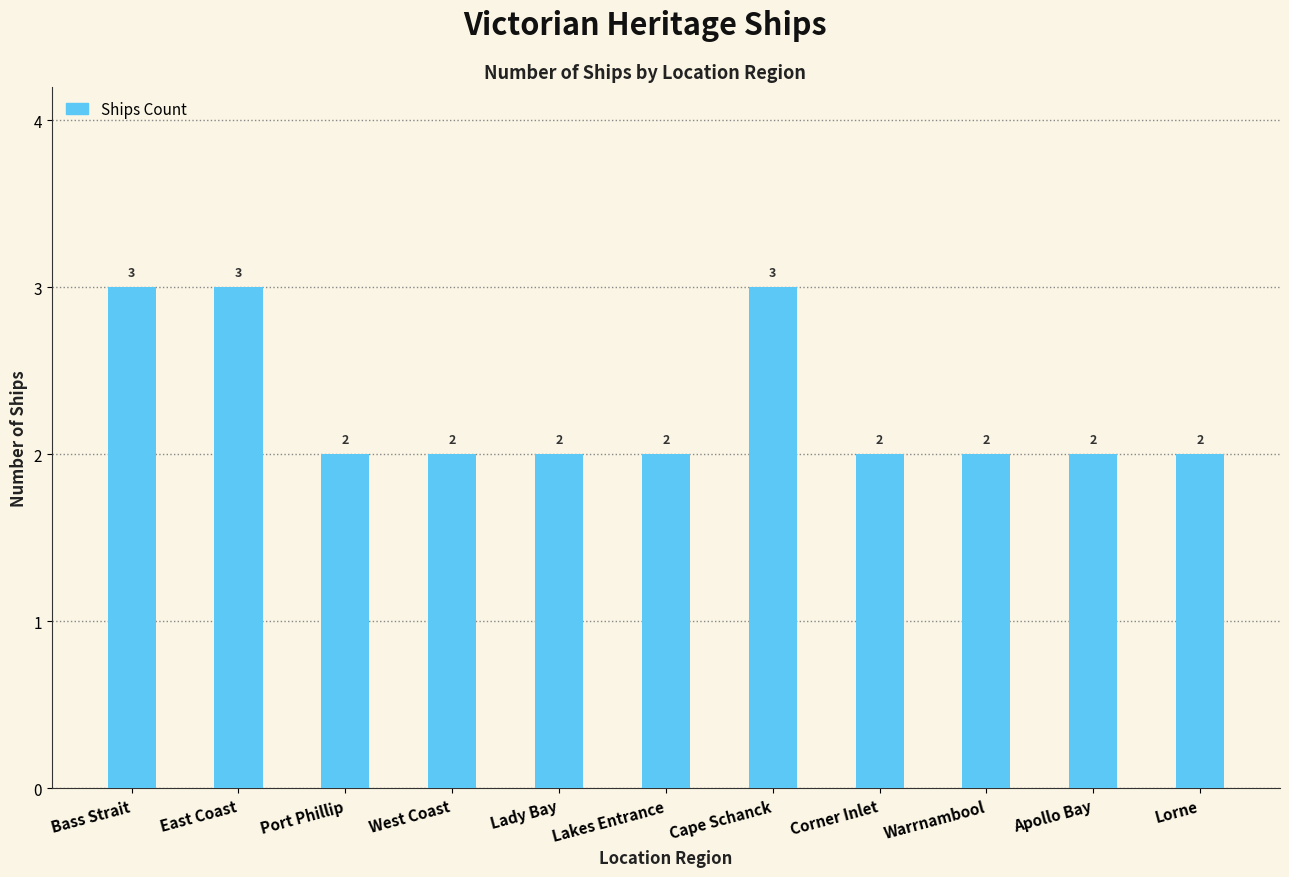

Is it true that the value at Warrnambool is 2?

True